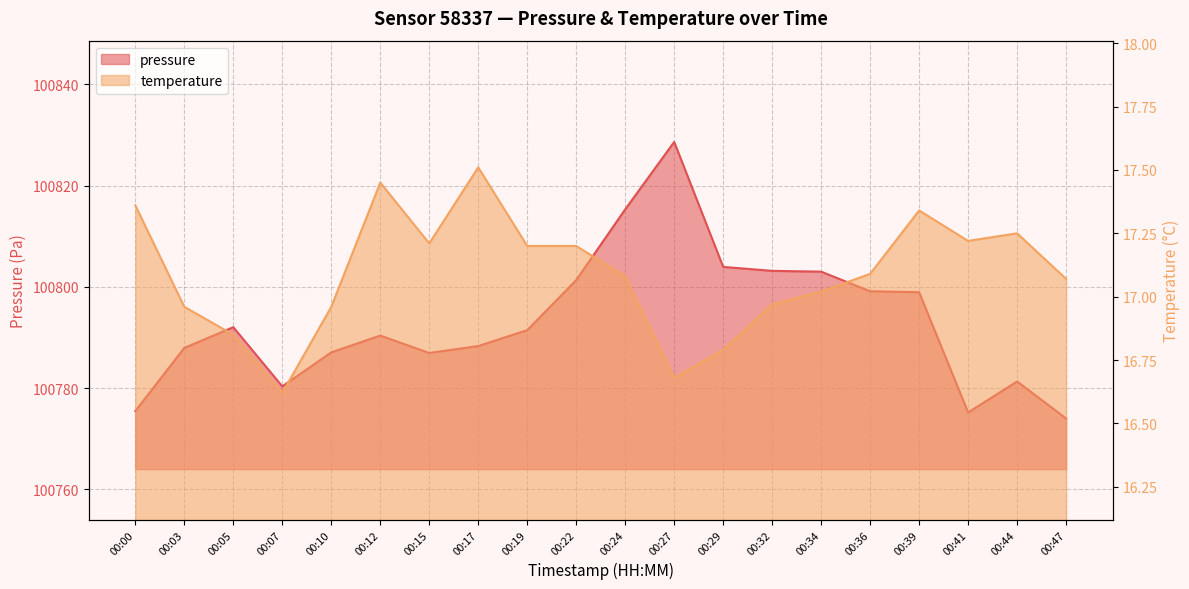

True or false: pressure and temperature cross at least once.

False